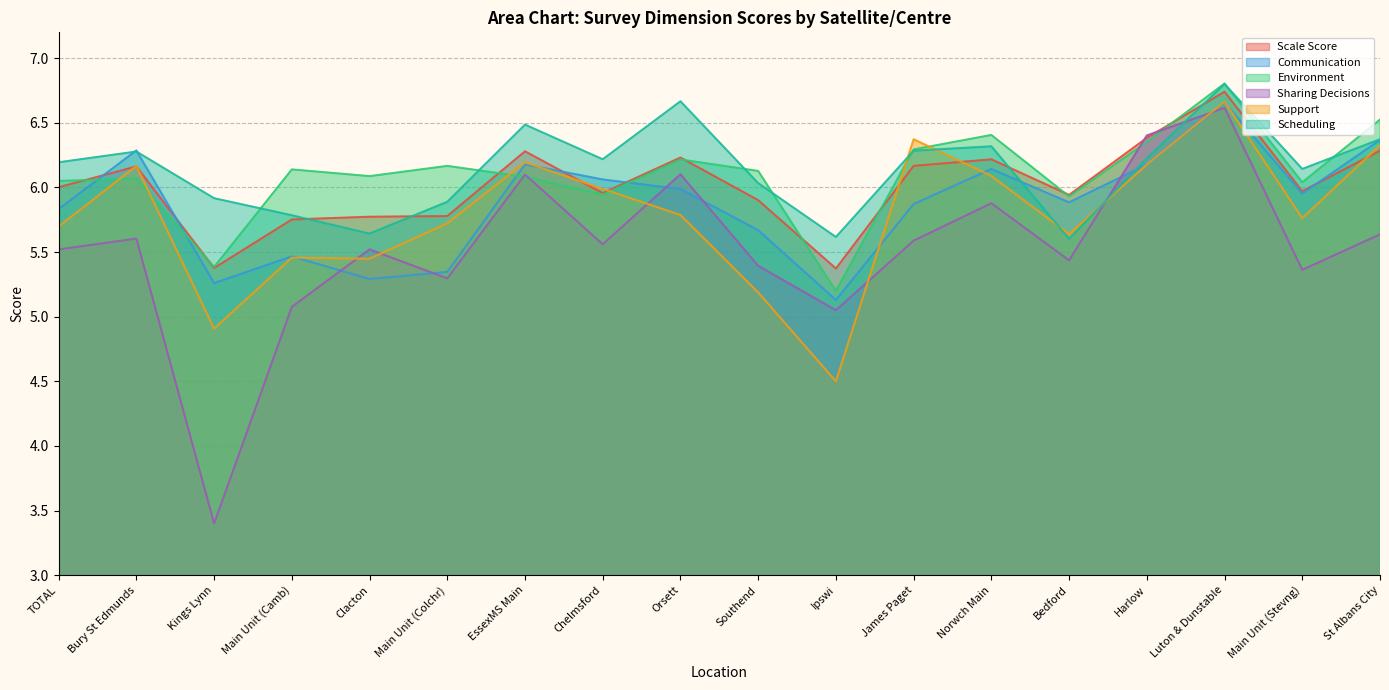

How many intersections are there between Scheduling and Scale Score?

4